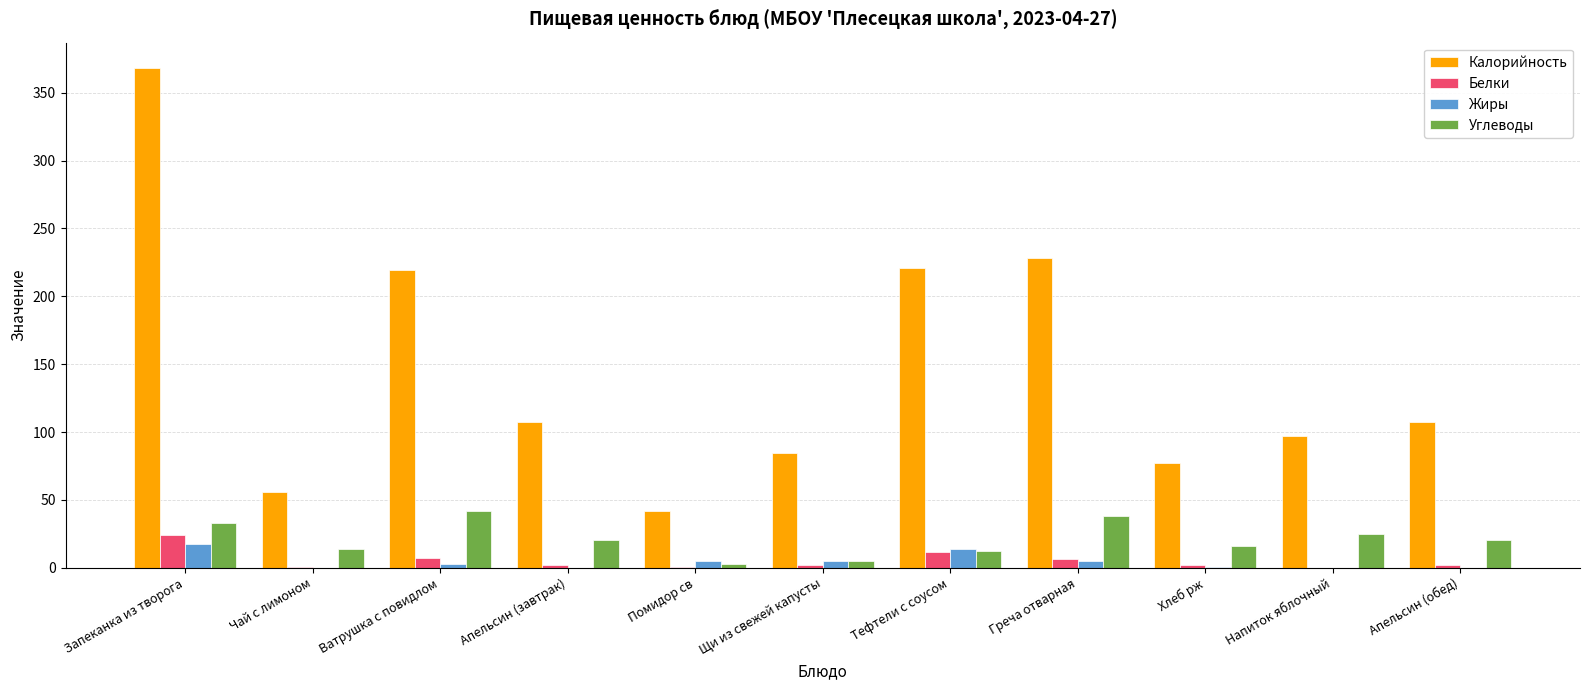

What is the average value of the Белки series?

5.2